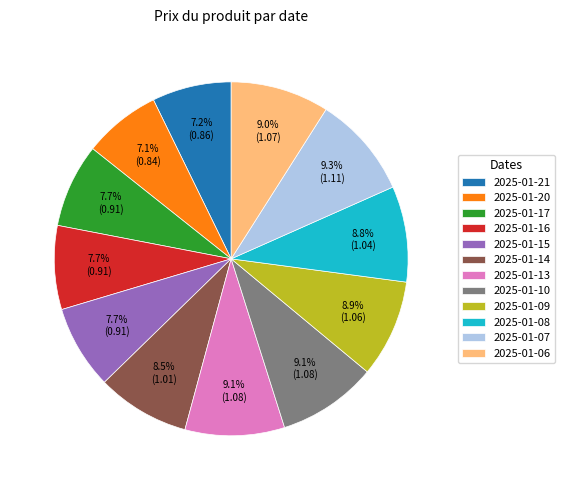

Between 2025-01-14 and 2025-01-20, which is larger?

2025-01-14